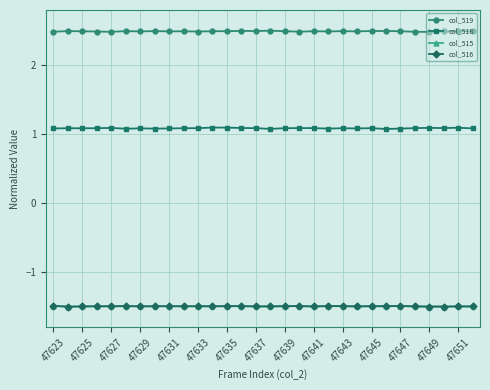

True or false: col_518 has more than 2 points higher than both neighbors.

True